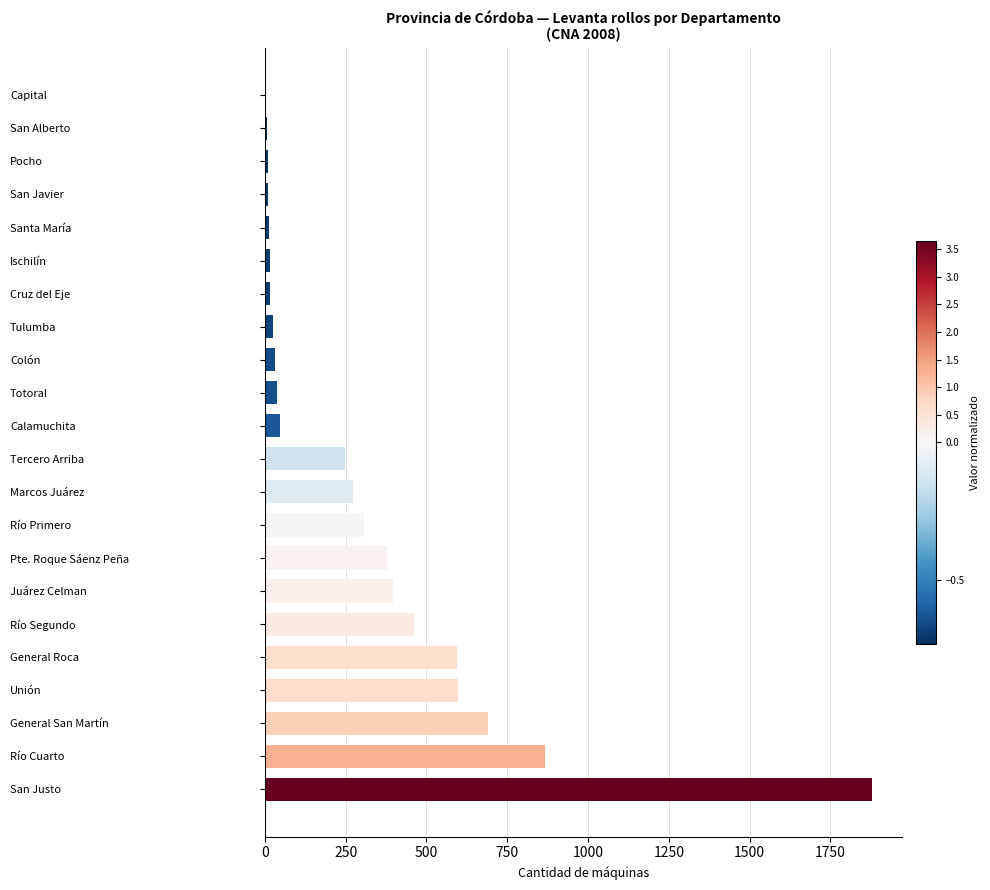

Which label corresponds to the largest value in the chart?

San Justo